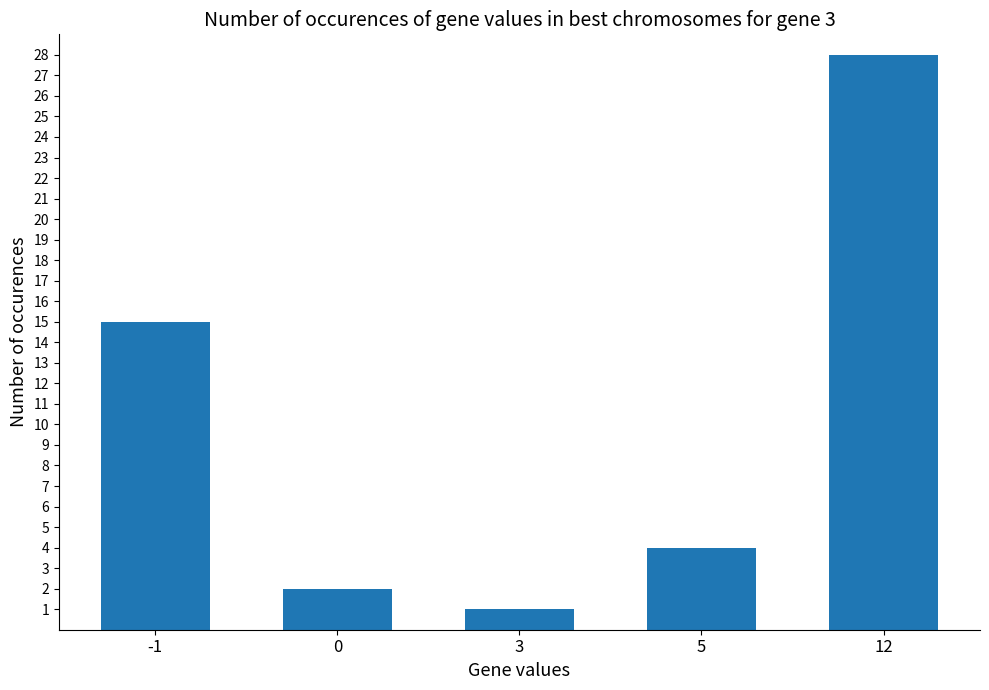

What is the difference between the second highest and minimum values?

14